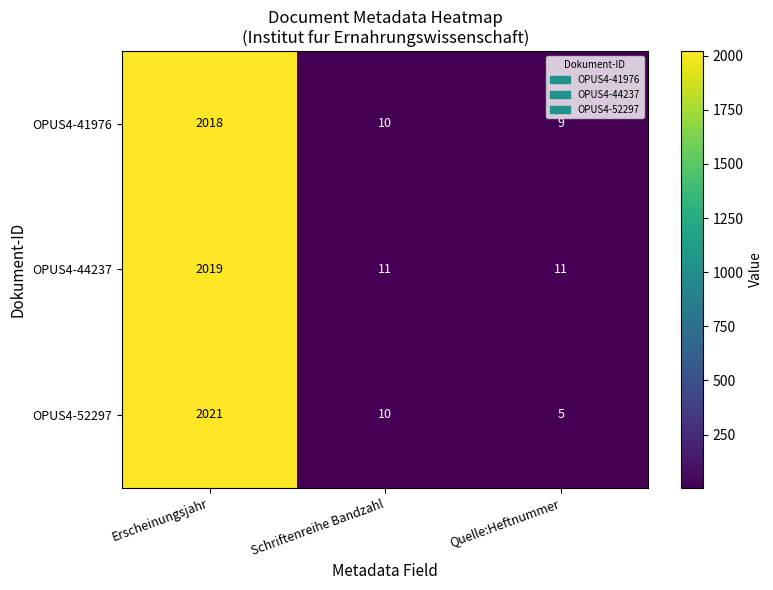

Reading left to right, transcribe all the data shown in this chart.

OPUS4-41976: Erscheinungsjahr=2018	Schriftenreihe Bandzahl=10	Quelle:Heftnummer=9
OPUS4-44237: Erscheinungsjahr=2019	Schriftenreihe Bandzahl=11	Quelle:Heftnummer=11
OPUS4-52297: Erscheinungsjahr=2021	Schriftenreihe Bandzahl=10	Quelle:Heftnummer=5